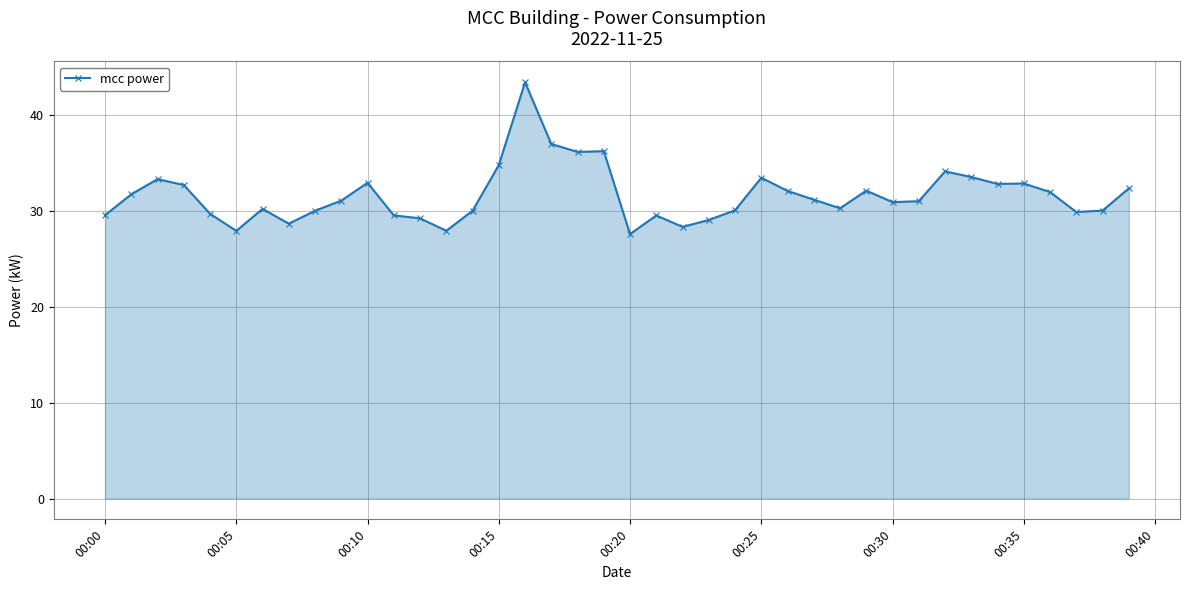

What is the maximum value shown in the chart?

43.4